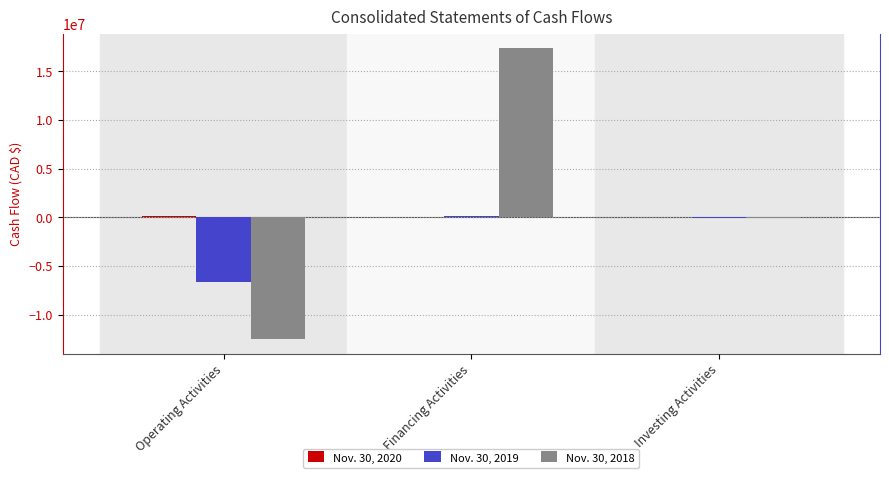

How many data points does each series have?

3